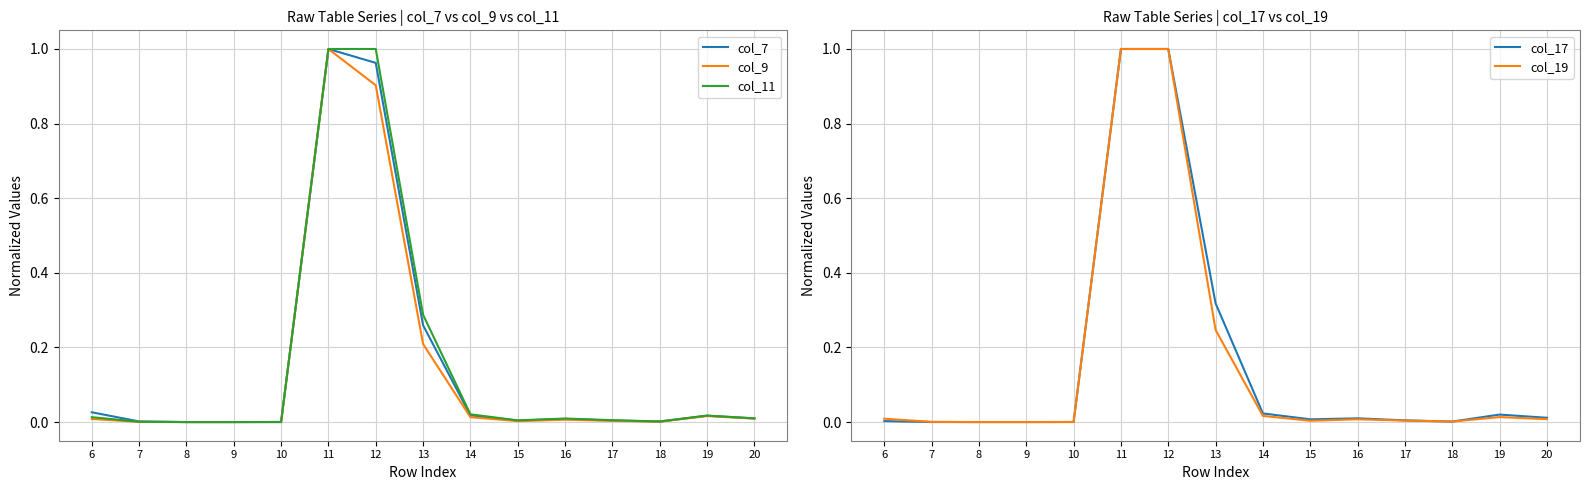

What is the sum of all col_7 values?

2.3